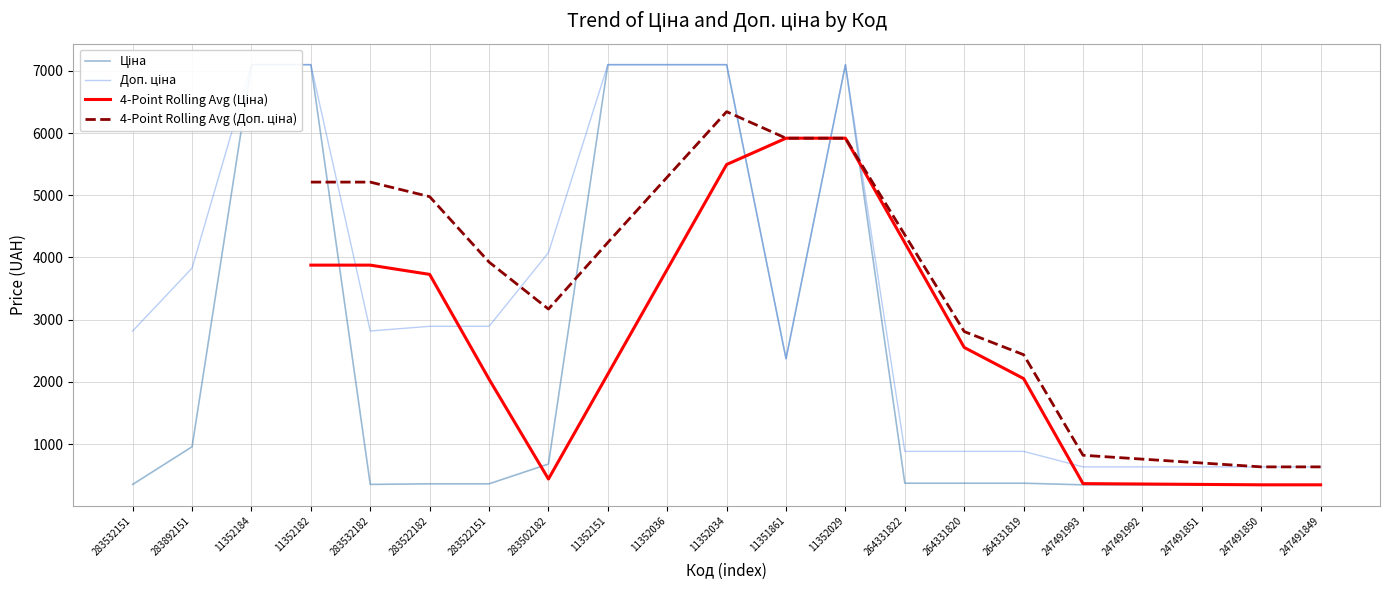

Does the chart display data point markers on the line(s)?

No